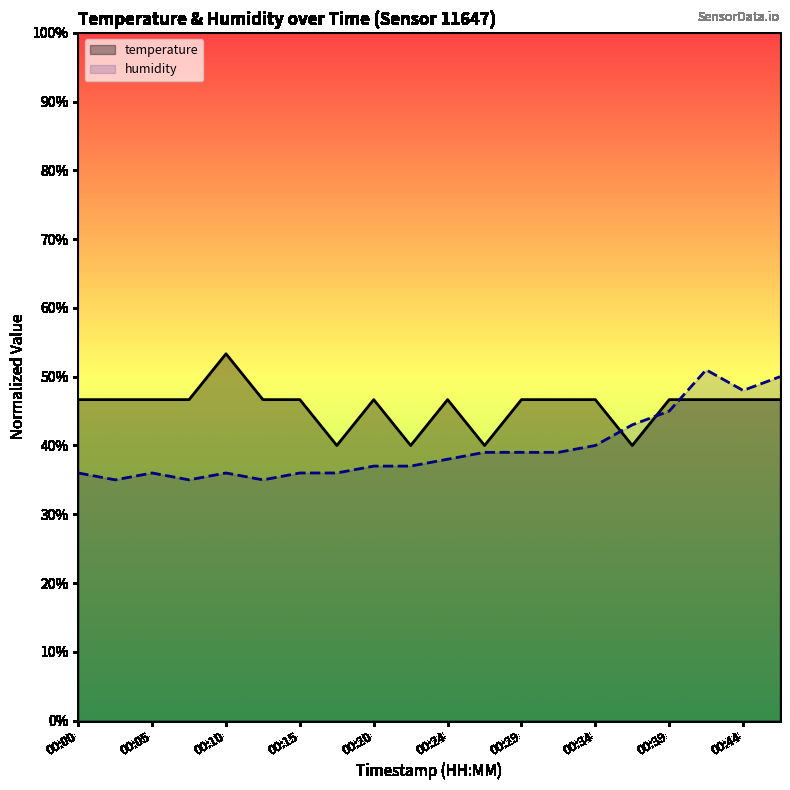

What is the difference between the highest and lowest values at 00:10?

17.3